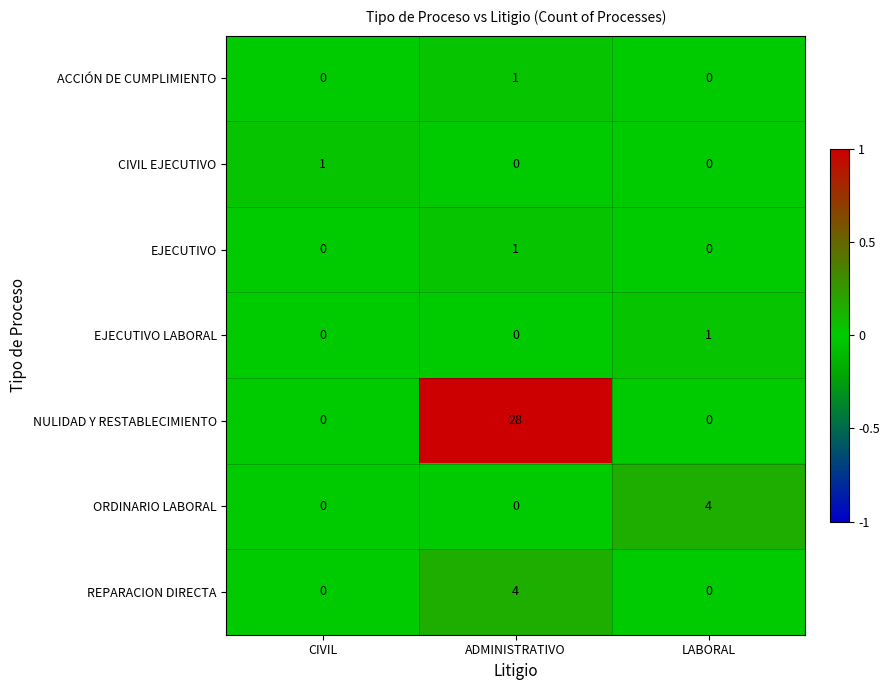

Reading left to right, what are all the values shown in this chart?

ACCIÓN DE CUMPLIMIENTO: 0	1	0
CIVIL EJECUTIVO: 1	0	0
EJECUTIVO: 0	1	0
EJECUTIVO LABORAL: 0	0	1
NULIDAD Y RESTABLECIMIENTO: 0	28	0
ORDINARIO LABORAL: 0	0	4
REPARACION DIRECTA: 0	4	0